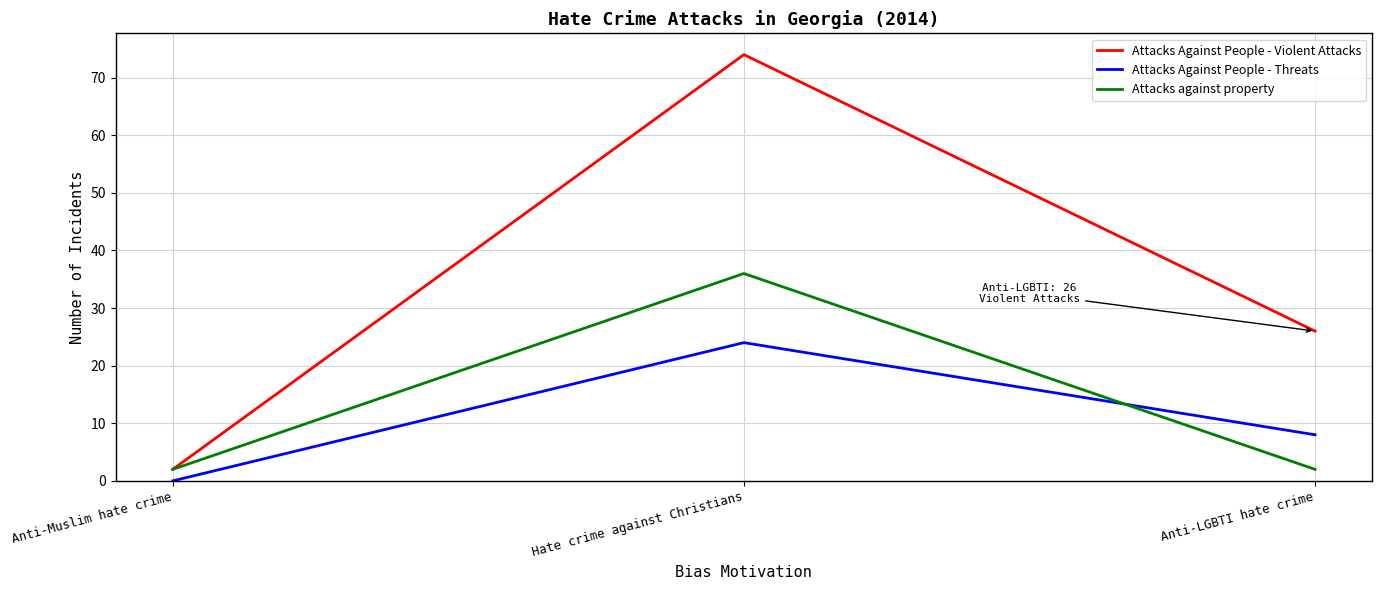

Between Hate crime against Christians and Anti-LGBTI hate crime, which series saw the biggest shift?

Attacks Against People - Violent Attacks